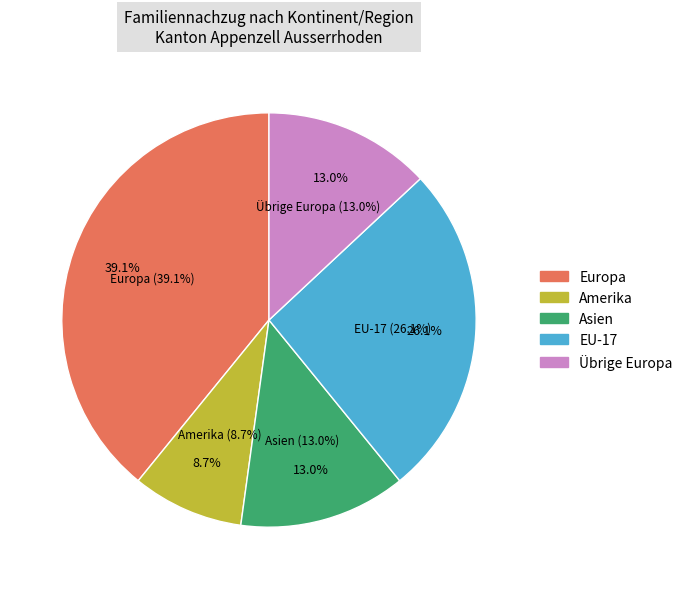

Count the number of slices in the pie.

7